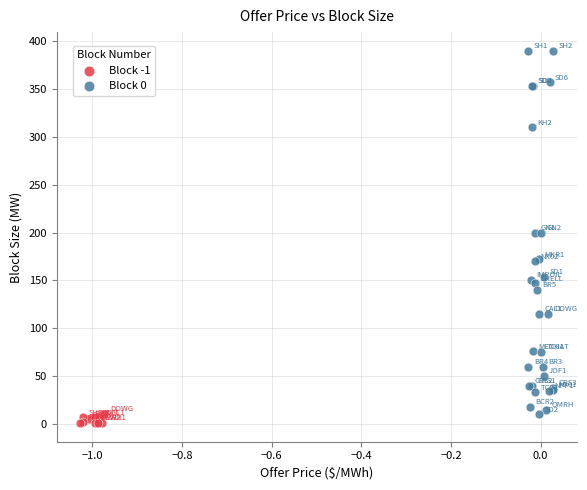

Which series has the largest Y range (max minus min)?

Block 0